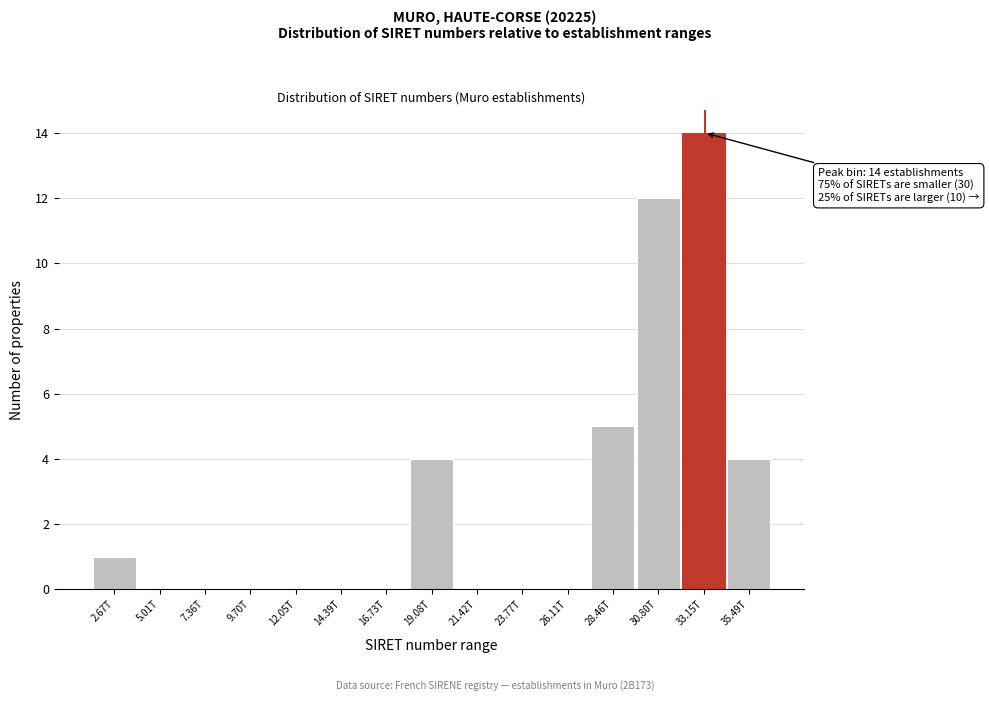

Reading left to right, what are all the values shown in this chart?

2.67T=1	5.01T=0	7.36T=0	9.70T=0	12.05T=0	14.39T=0	16.73T=0	19.08T=4	21.42T=0	23.77T=0	26.11T=0	28.46T=5	30.80T=12	33.15T=14	35.49T=4